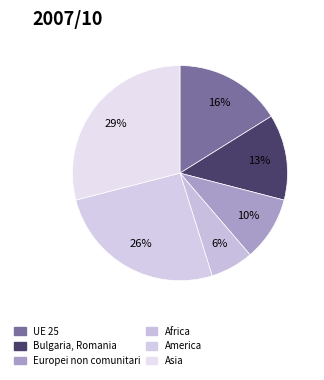

Does any single category account for the majority?

No